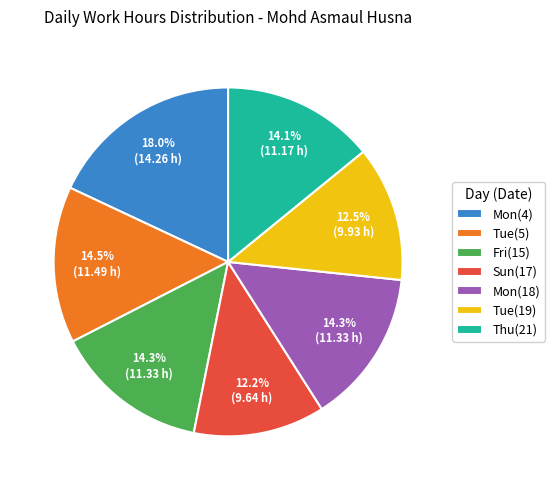

Approximately how many times larger is the value at Mon(4) compared to Mon(18)?

1.3